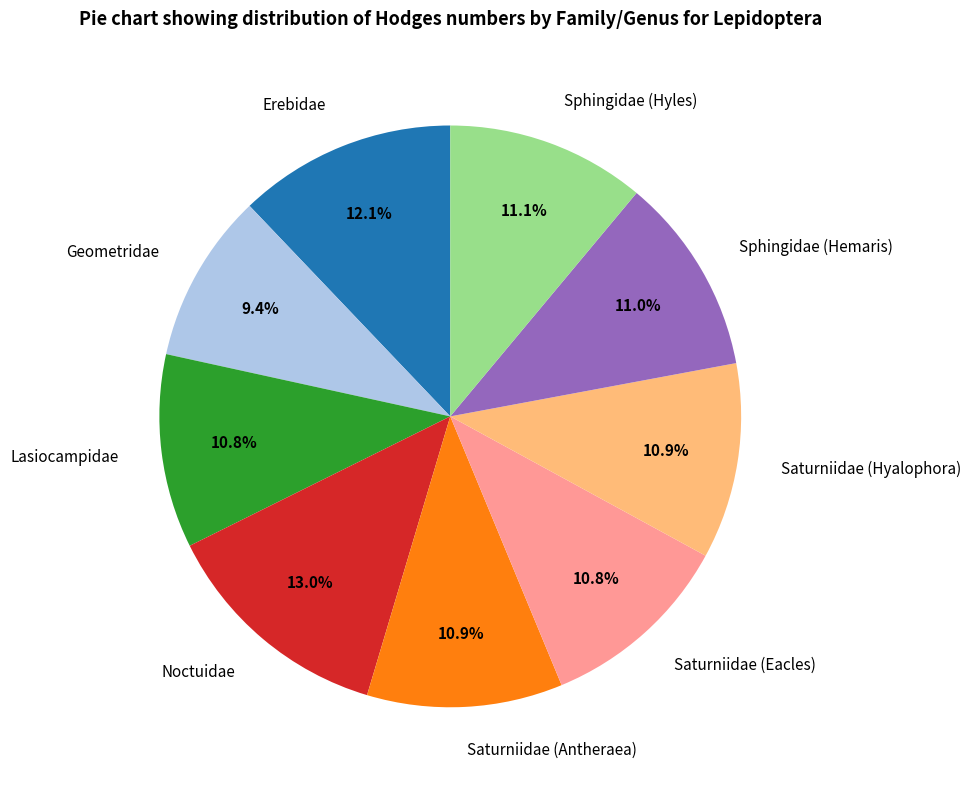

The Sphingidae (Hemaris) slice represents 11% of the pie. True or false?

True